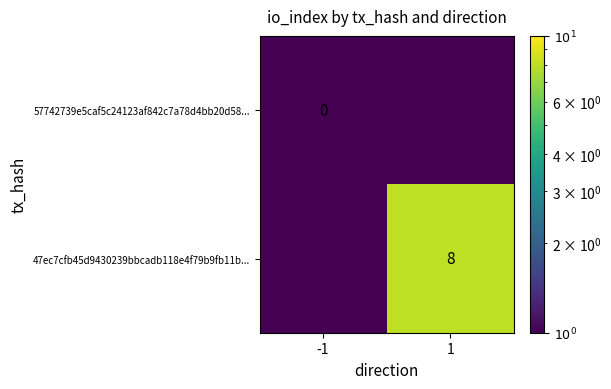

How many categories are shown in the chart?

2